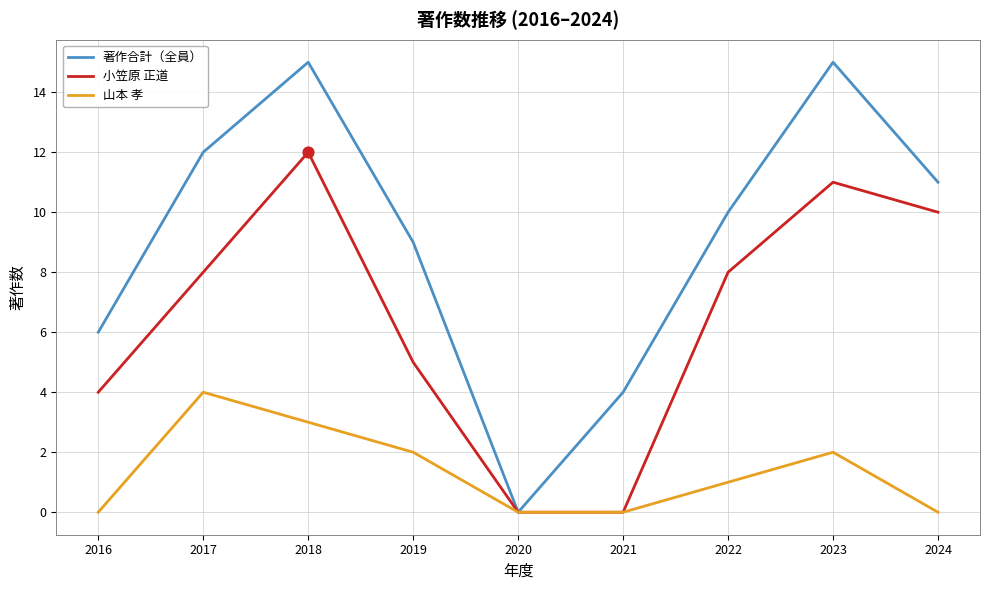

Which series has the largest total across all categories?

著作合計（全員）